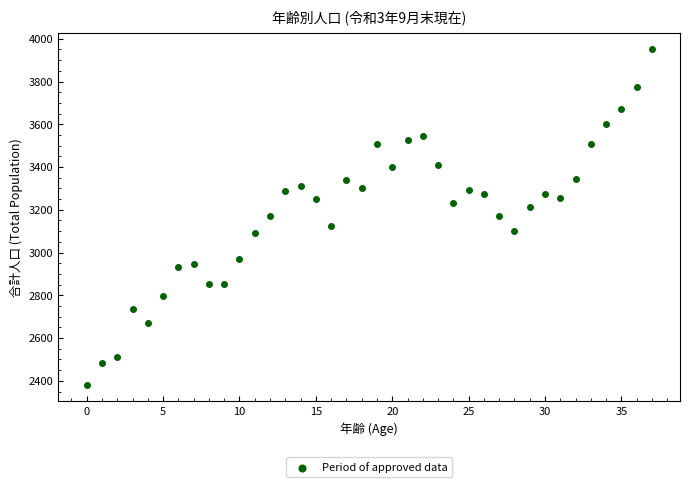

What is the range of Y values (max minus min)?

1568